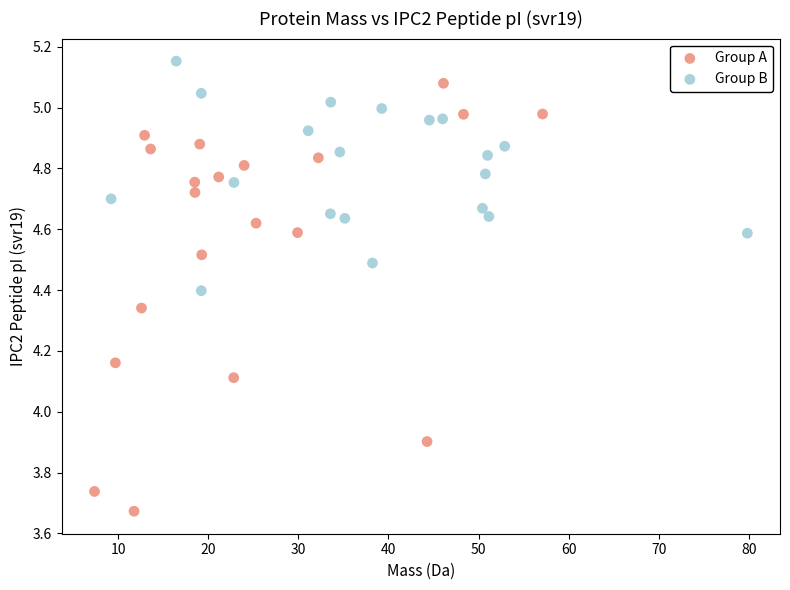

Which series reaches the maximum Y coordinate?

Group B